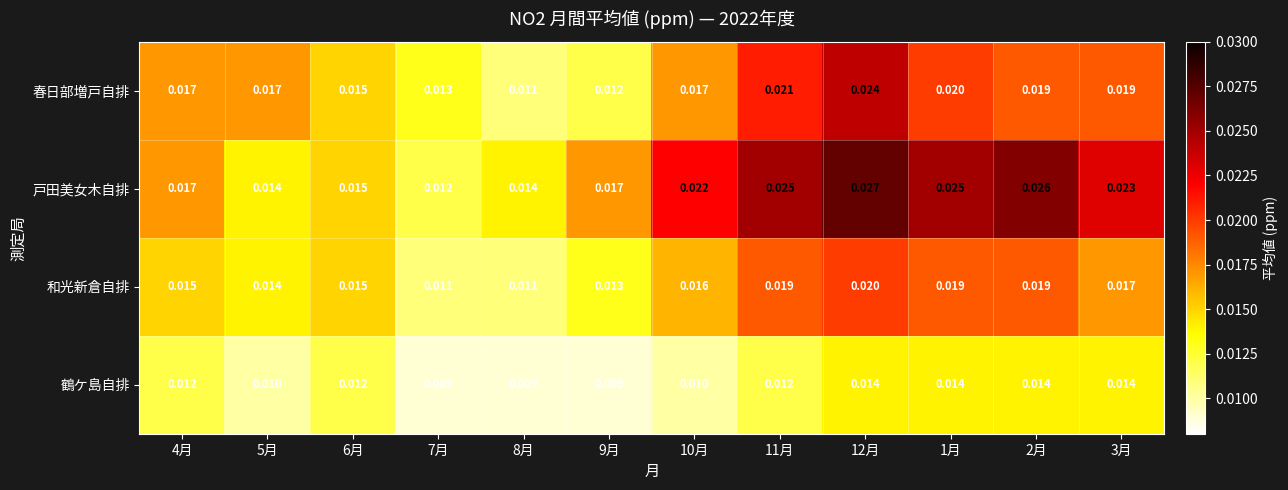

Between 8月 and 10月, which series saw the biggest shift?

戸田美女木自排